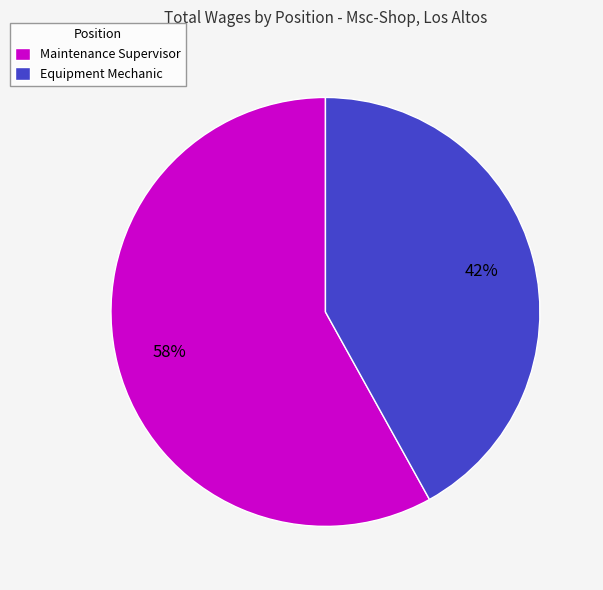

How many slices are in this pie chart?

2